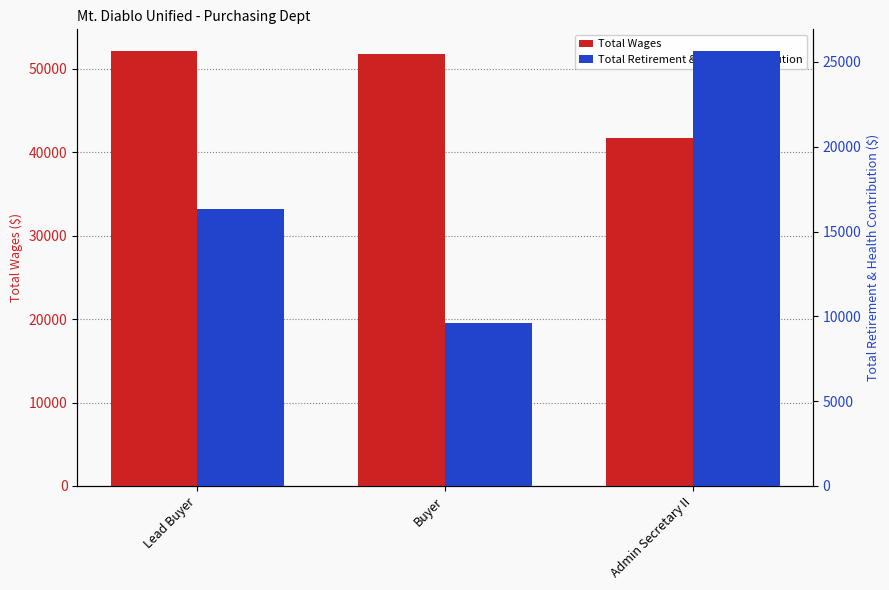

What is the difference between the maximum and minimum values in the Total Wages series?

10477